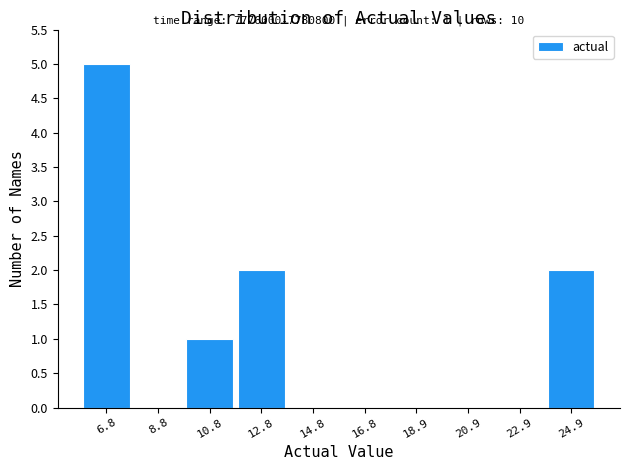

Over which range of the x-axis is the bar tallest?

6 to 8